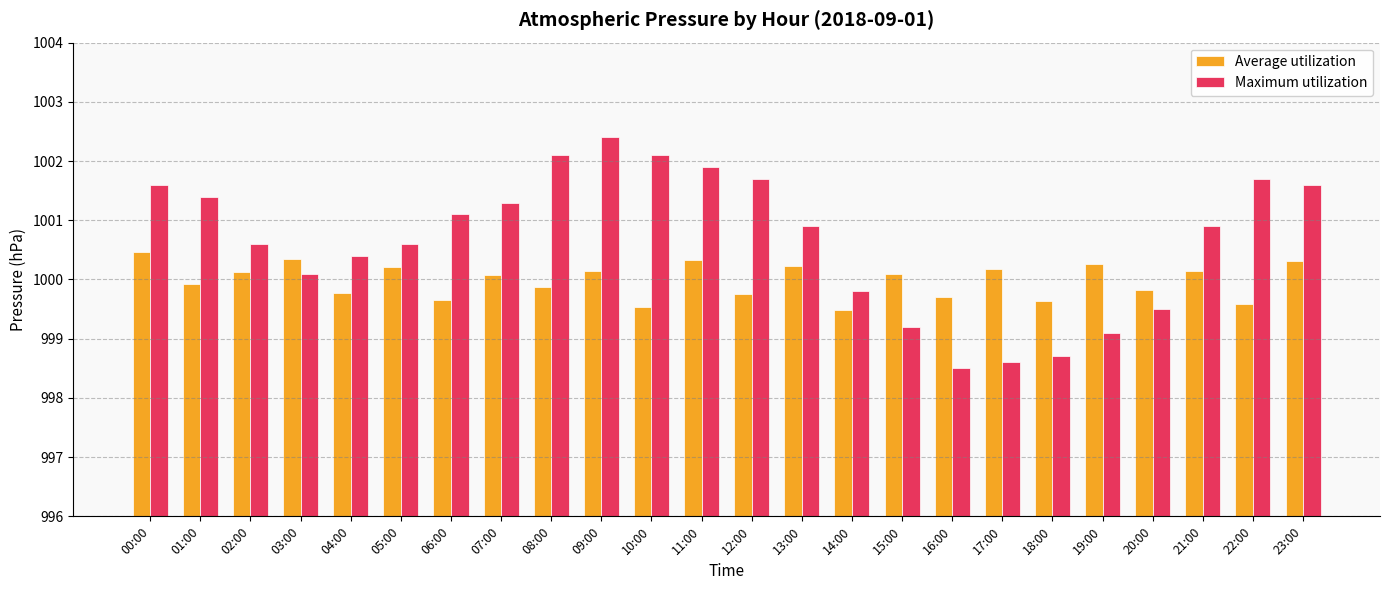

What value does the Maximum utilization series have at 09:00?

1002.4